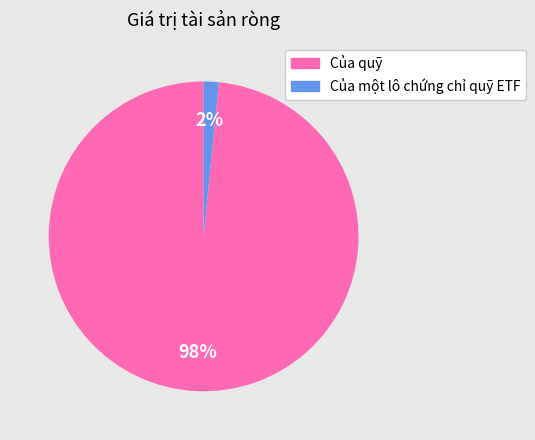

Is there a majority slice in this chart?

Yes